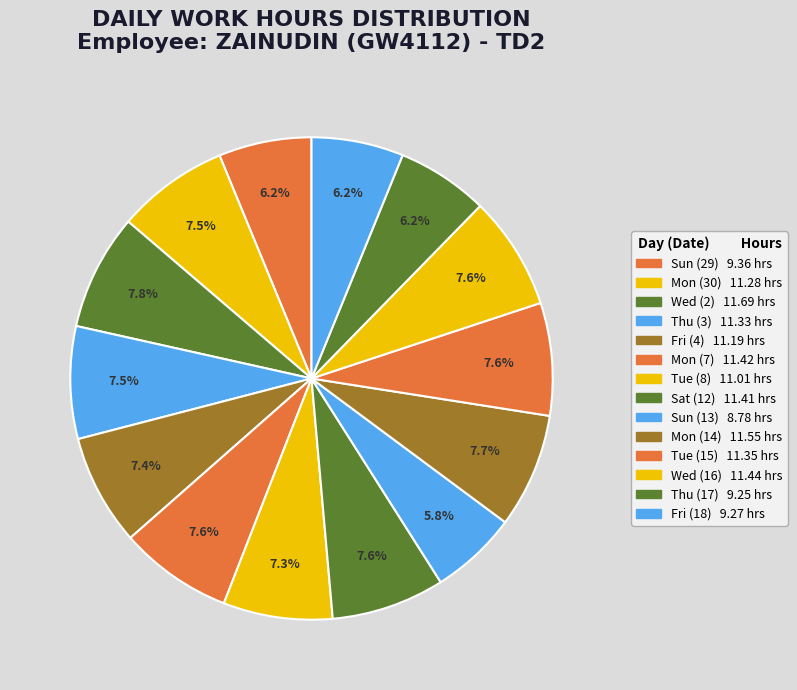

What portion of the pie excludes Fri (18)?

93.8%